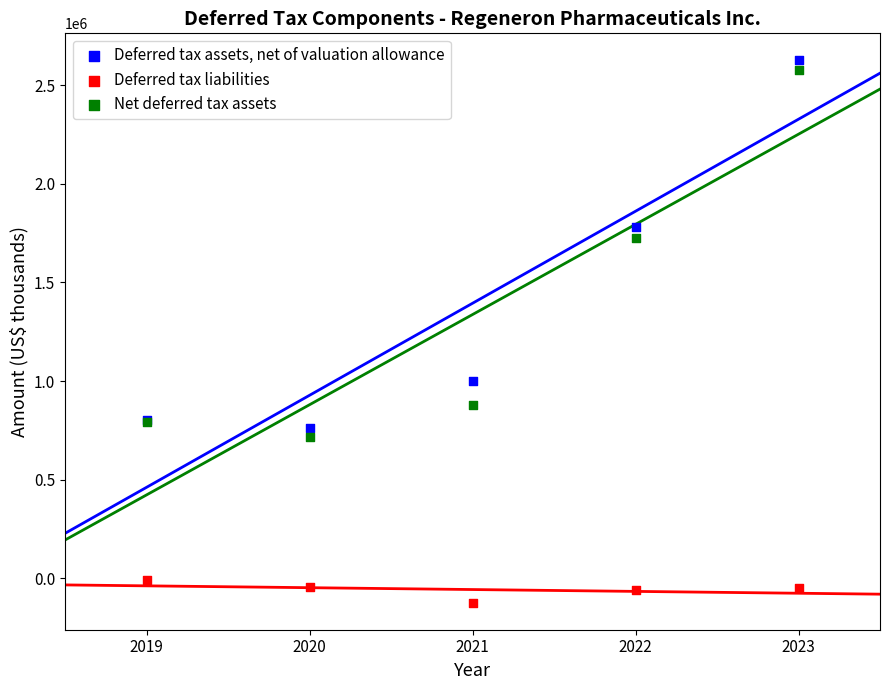

What are all the series names shown in the legend?

Deferred tax assets, net of valuation allowance, Deferred tax liabilities, Net deferred tax assets